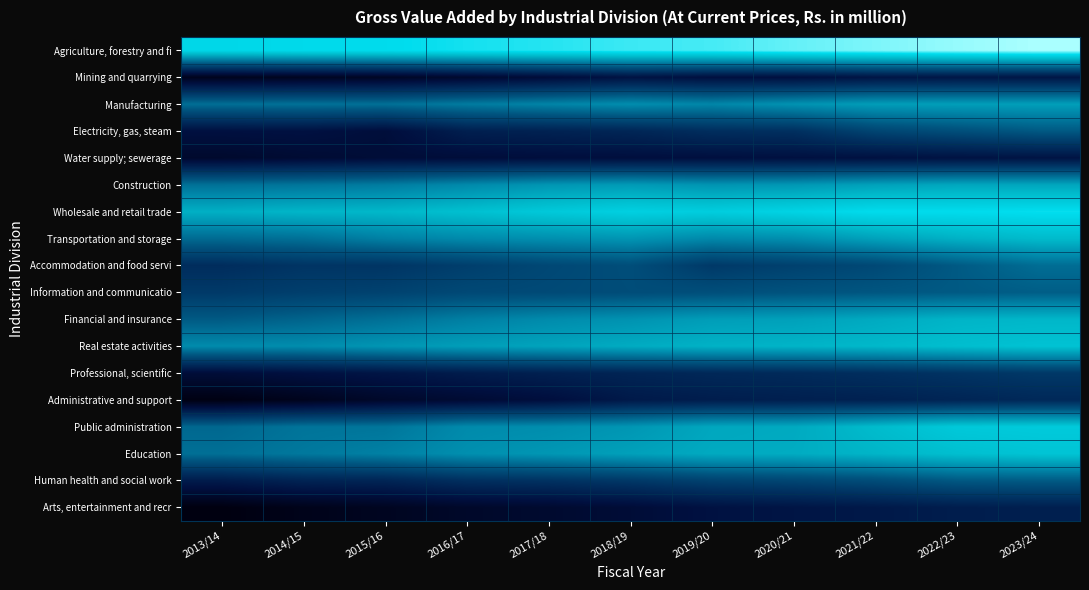

What is the maximum value shown in the chart?

6.1